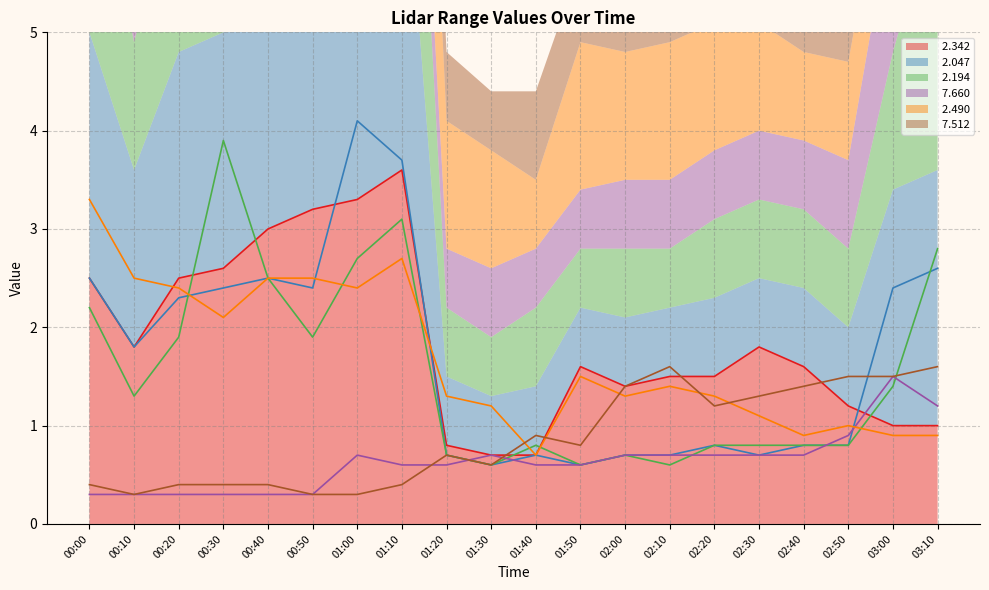

Is it true that   7.660 equals 0.8 at 03:00?

False